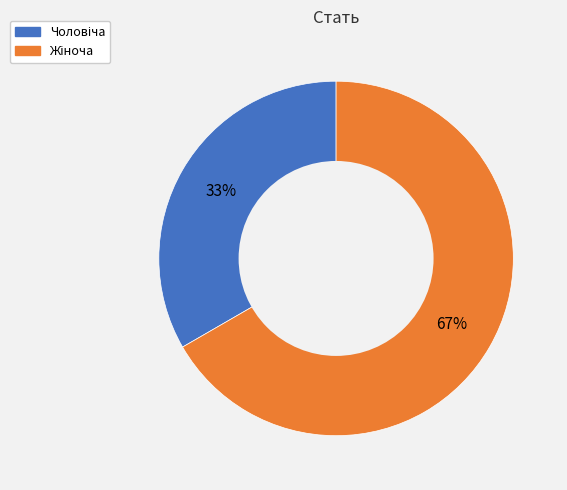

Is there any slice that represents more than half of the pie?

Yes